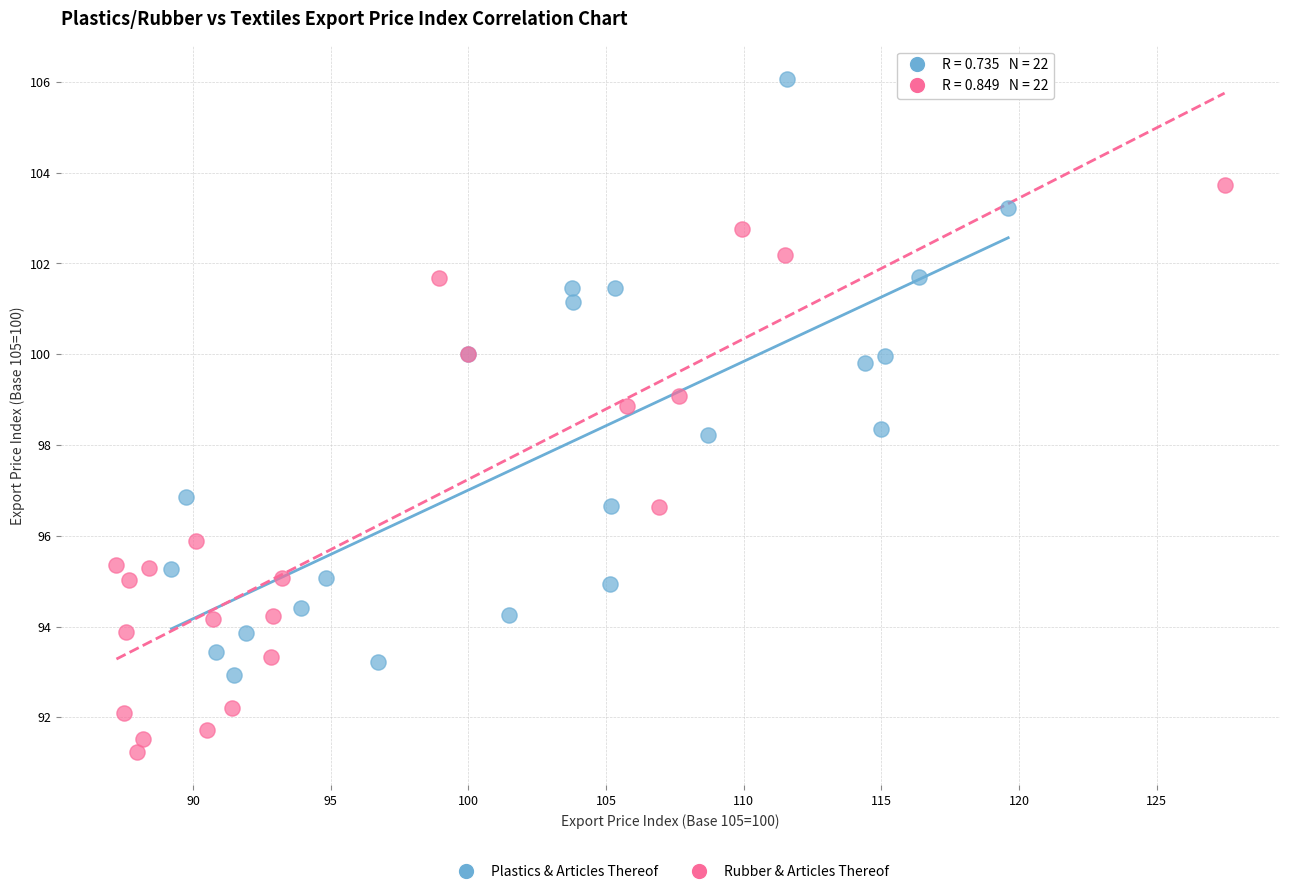

Which series reaches the maximum Y coordinate?

Plastics & Articles Thereof